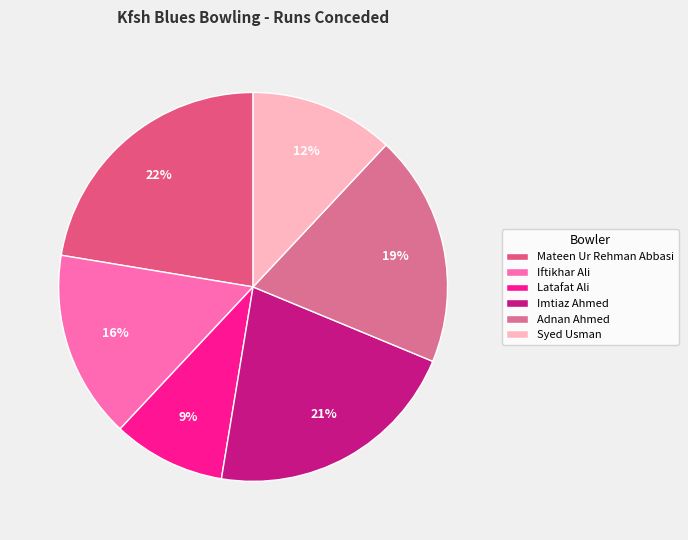

Which slice is the largest?

Mateen Ur Rehman Abbasi